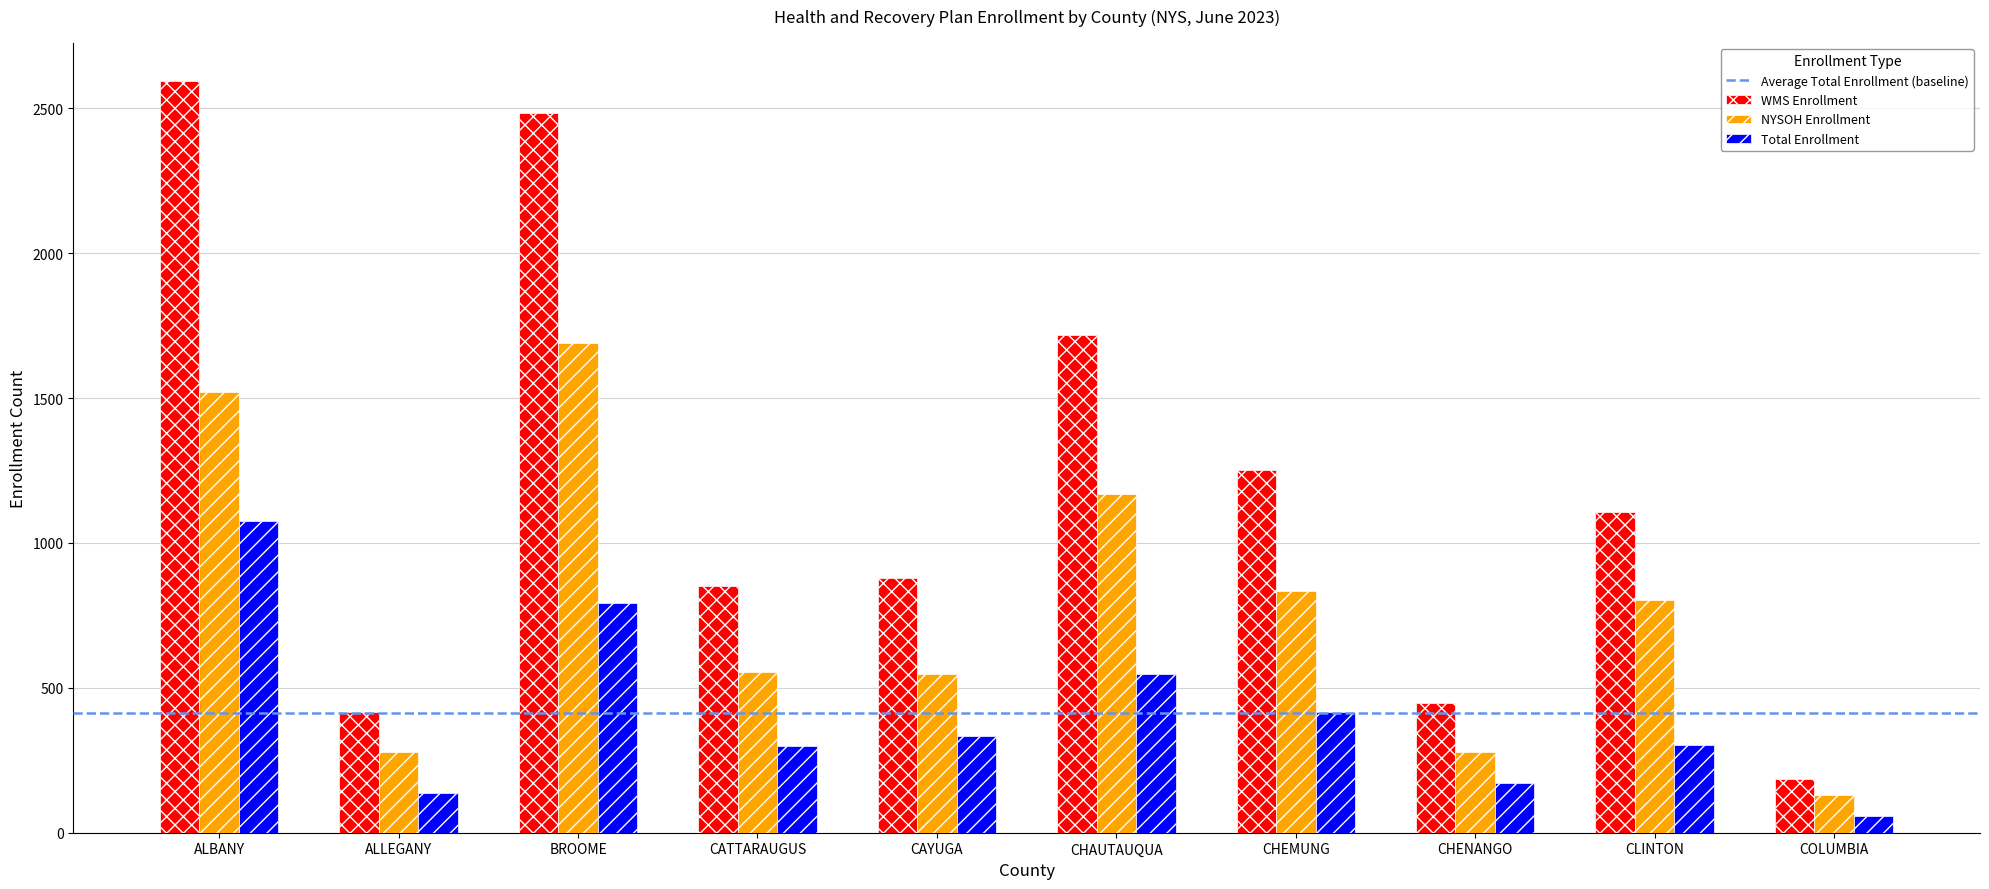

List the series in order of their peak value, lowest first.

Total Enrollment, NYSOH Enrollment, WMS Enrollment